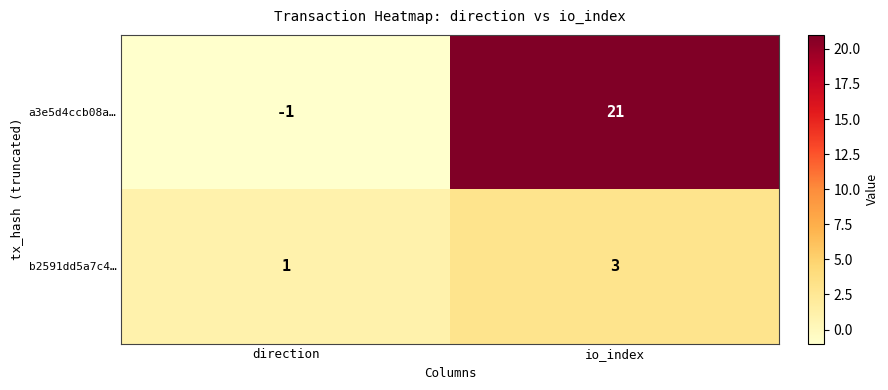

Reading left to right, list all the values displayed in this chart.

a3e5d4ccb08a…: direction=-1	io_index=21
b2591dd5a7c4…: direction=1	io_index=3